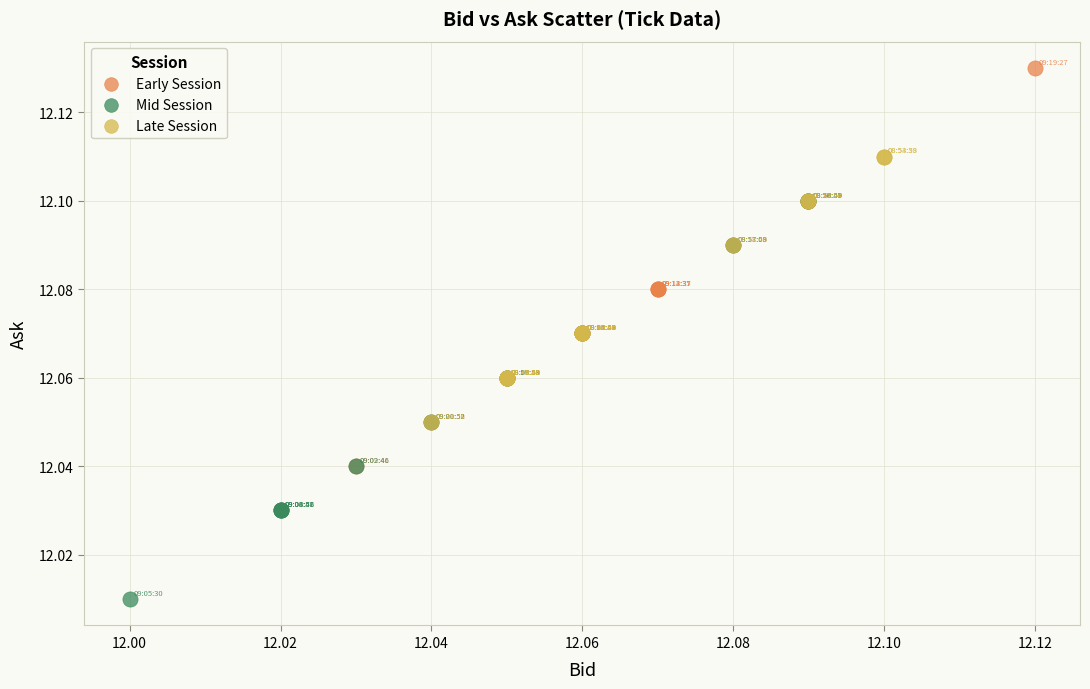

Which series reaches the maximum Y coordinate?

Early Session